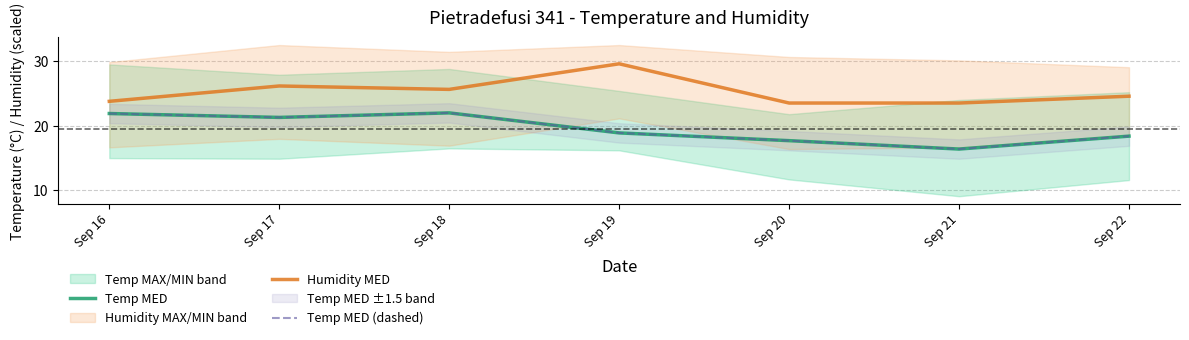

Is it true that Humidity MED equals 29.6 at Sep 19?

True